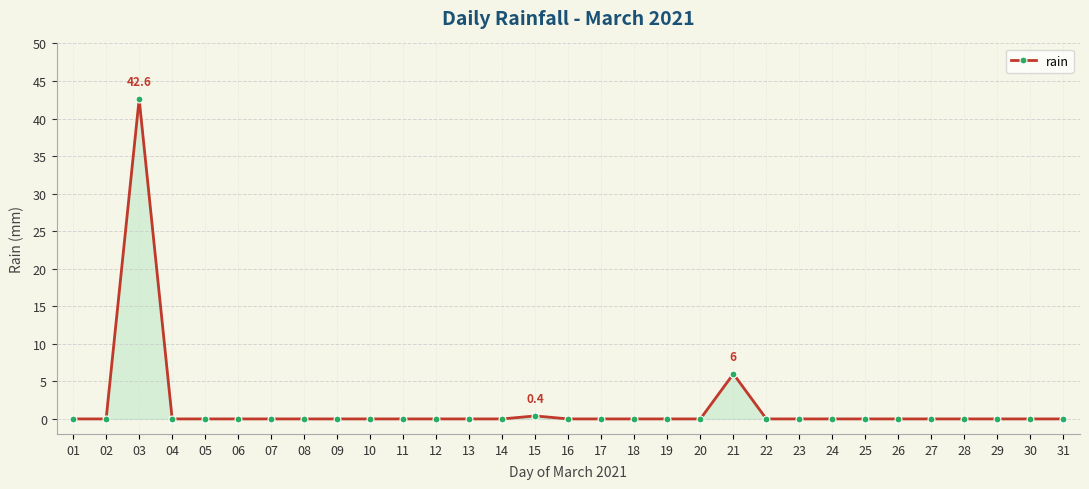

True or false: there are more than 1 points higher than both neighbors.

True